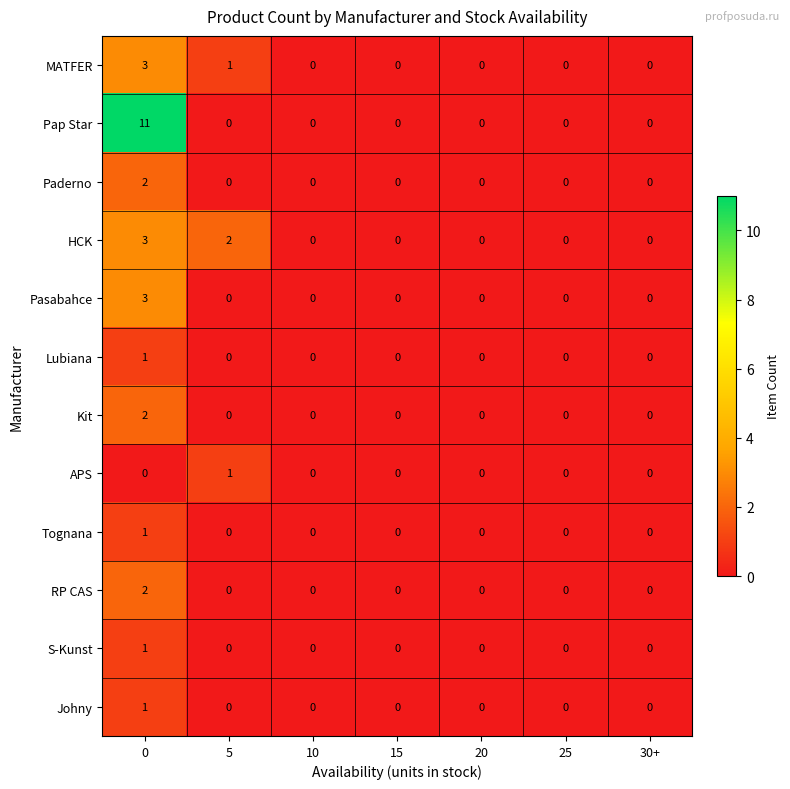

Which series has the largest total across all categories?

Pap Star